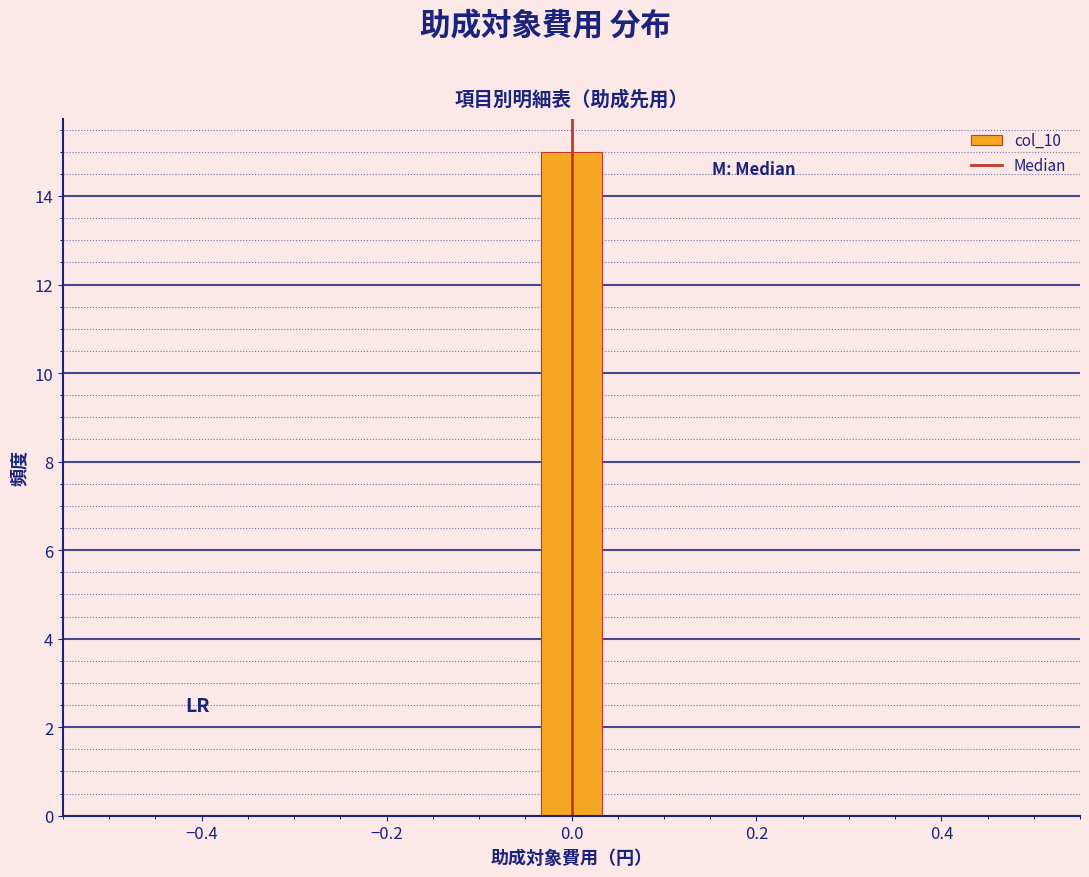

Around what value on the x-axis is the tallest bar? Give the approximate position of its centre, as read against the axis.

0.00